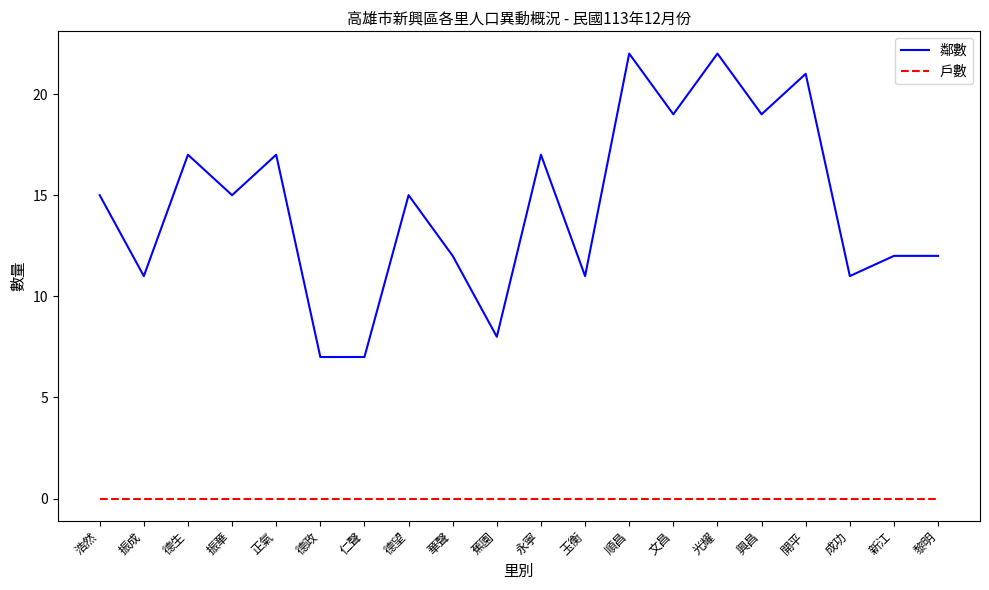

True or false: 鄰數 has a value of 11 at 玉衡.

True